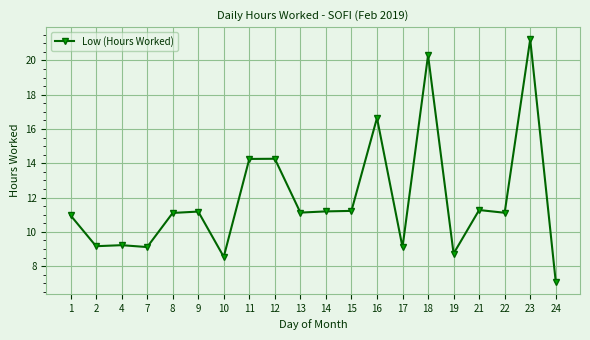

What is the change in value from 18 to 19?

-11.6